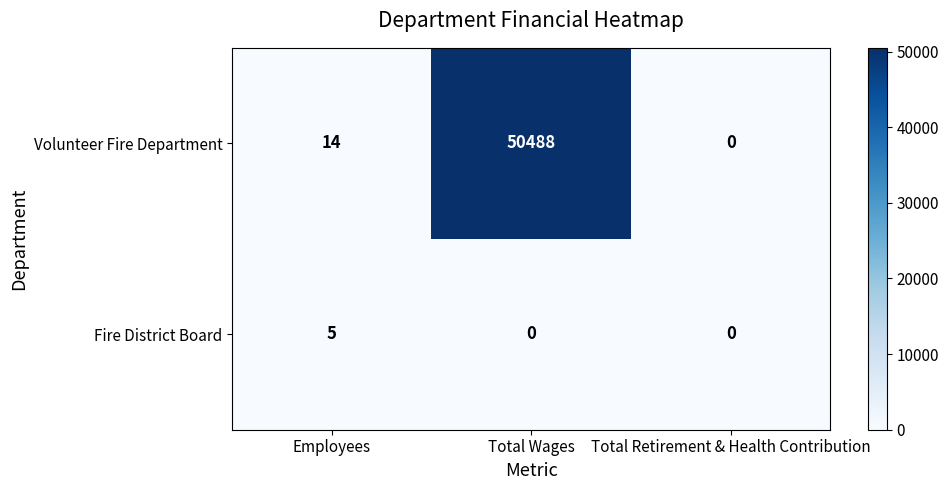

At how many categories does at least one series exceed 992?

1